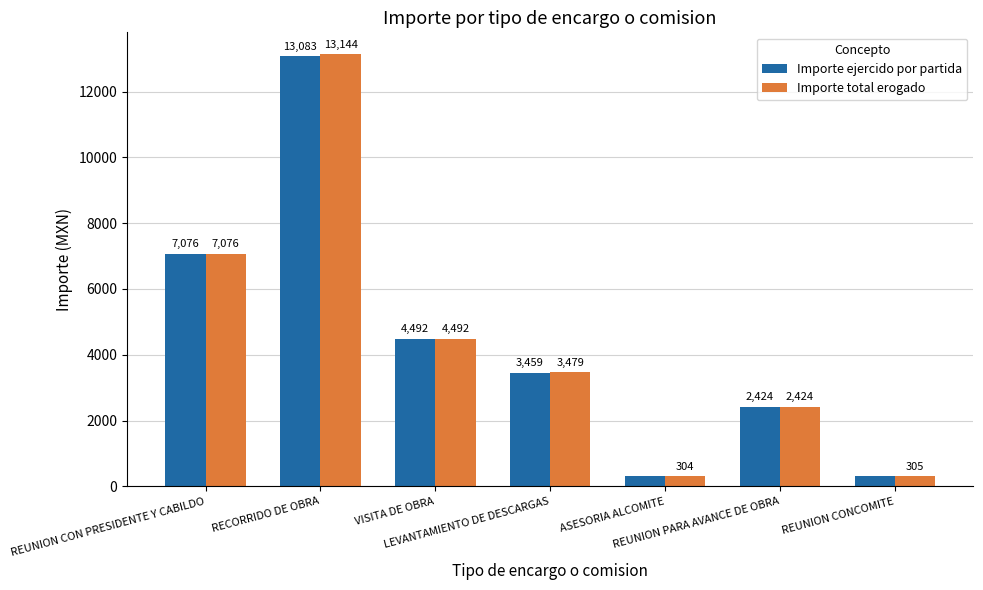

What is the sum of the Importe total erogado values at ASESORIA ALCOMITE and REUNION CON PRESIDENTE Y CABILDO?

7380